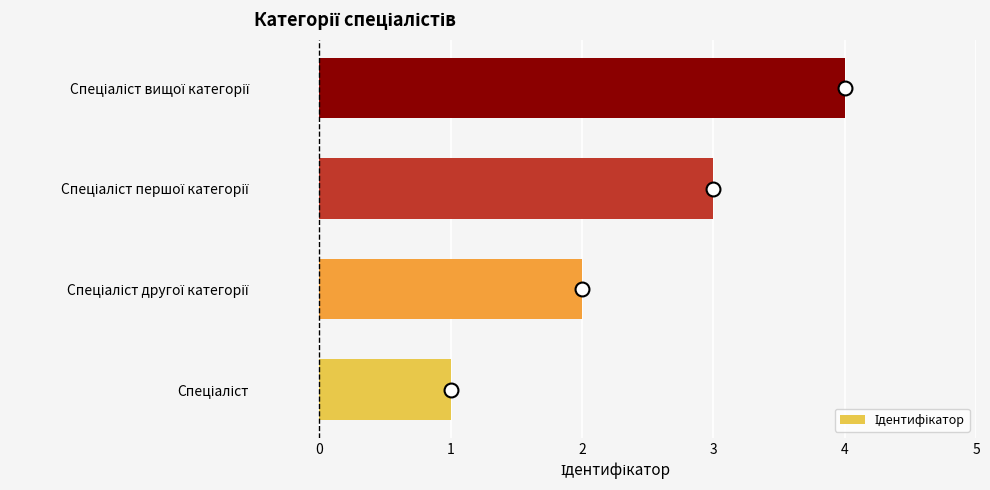

What is the sum of all values?

10